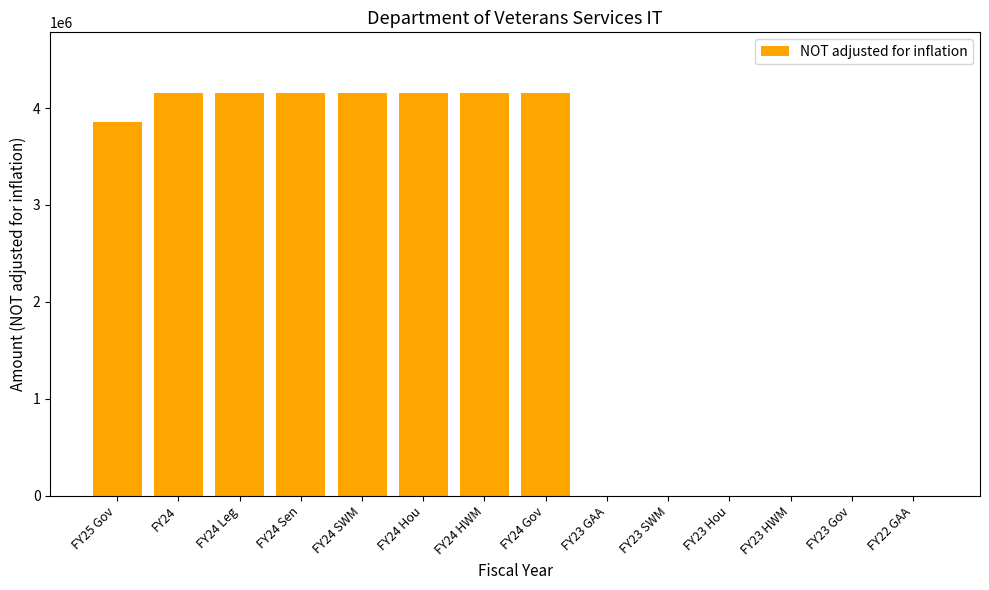

What is the maximum value shown in the chart?

4157231